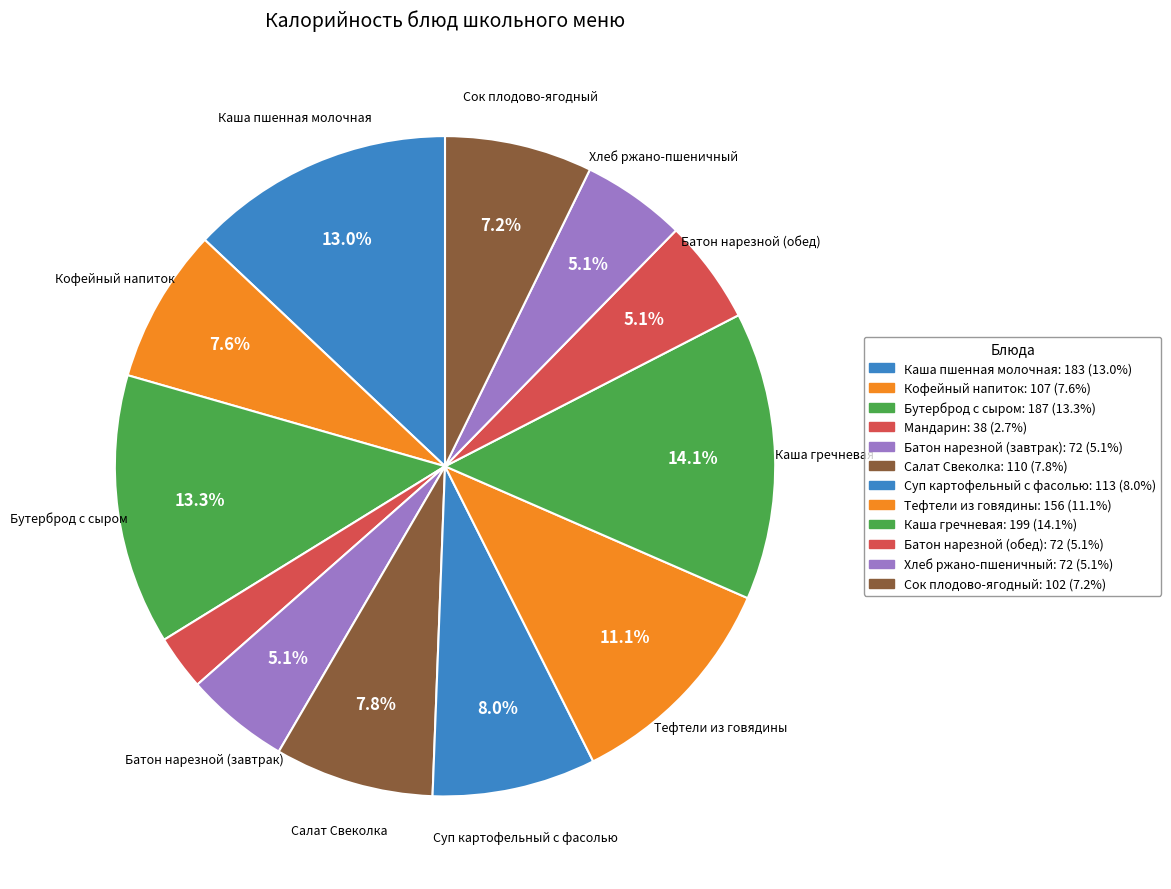

Is Каша гречневая the majority of the pie?

No